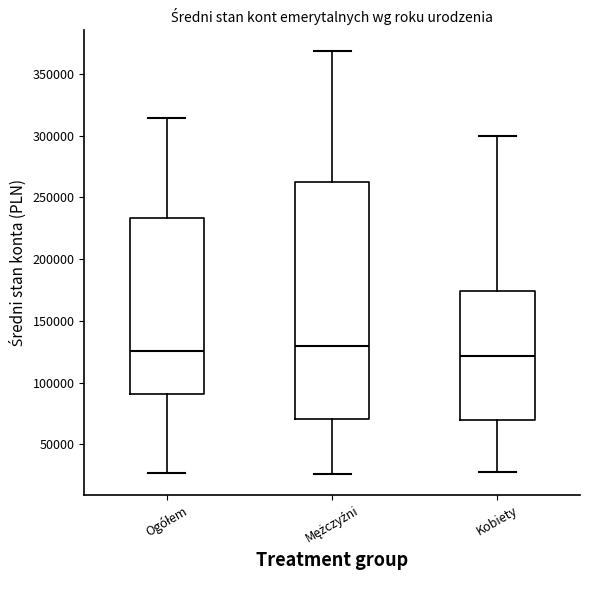

Comparing the boxes themselves (not the whiskers), which one is the tallest?

Mężczyźni